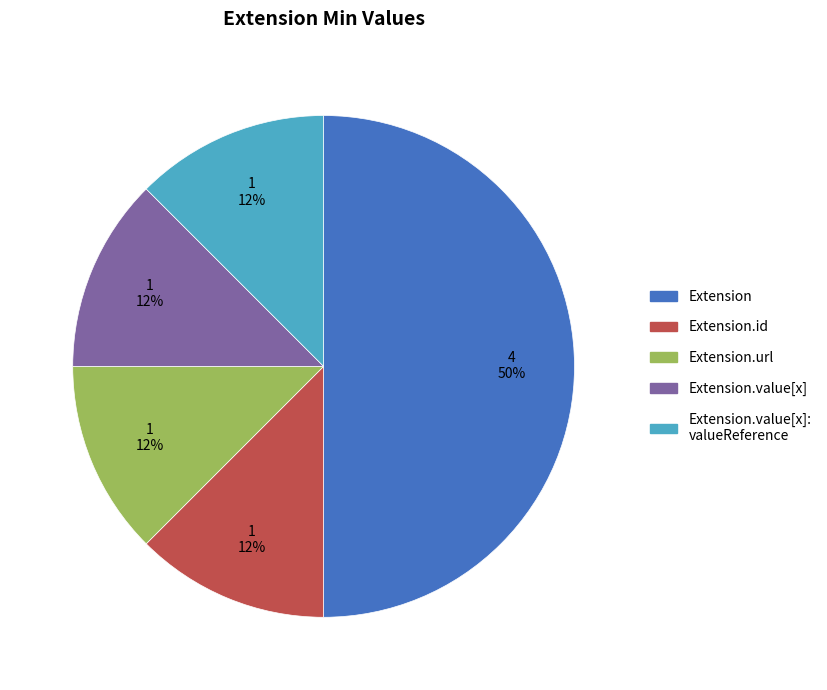

To the nearest percent, what is the average slice percentage?

20%